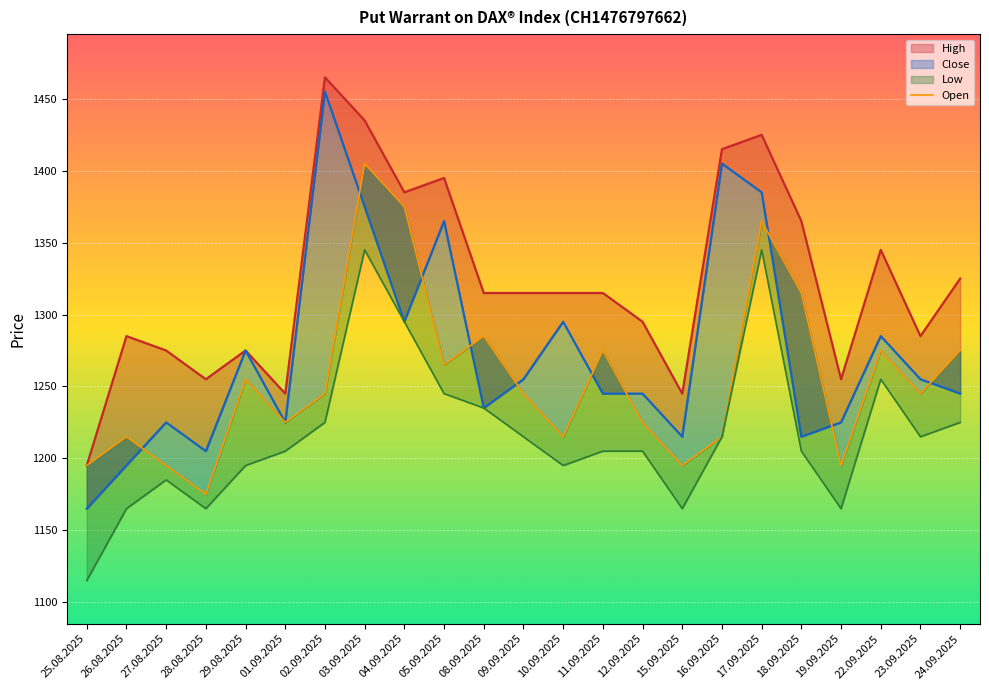

List the labels in order of value, largest first.

03.09.2025, 04.09.2025, 17.09.2025, 18.09.2025, 08.09.2025, 11.09.2025, 22.09.2025, 24.09.2025, 05.09.2025, 29.08.2025, 02.09.2025, 09.09.2025, 23.09.2025, 01.09.2025, 12.09.2025, 26.08.2025, 10.09.2025, 16.09.2025, 25.08.2025, 27.08.2025, 15.09.2025, 19.09.2025, 28.08.2025